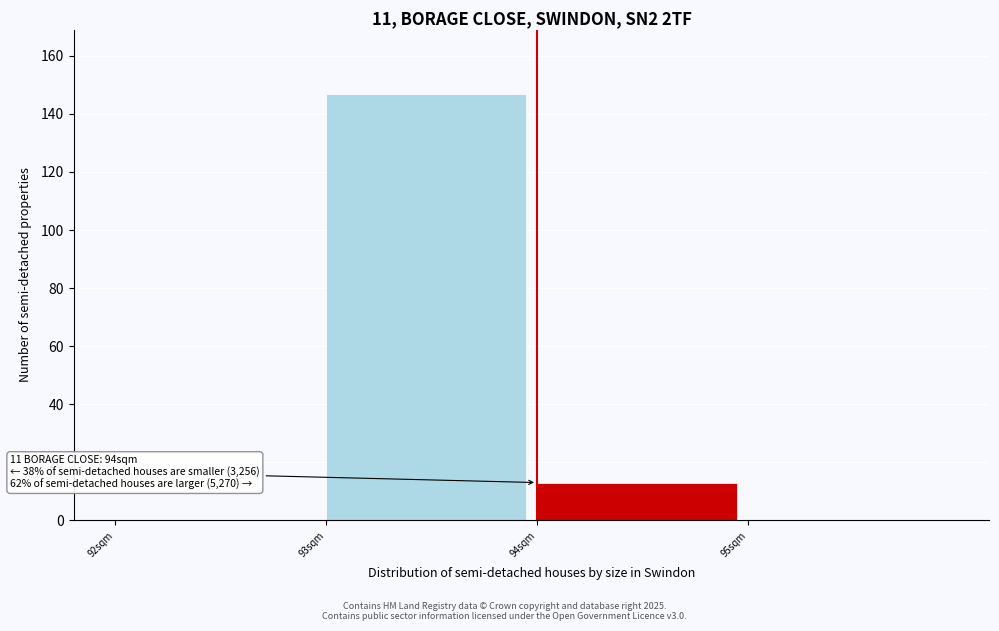

Over which range of the x-axis is the bar tallest?

93 to 94